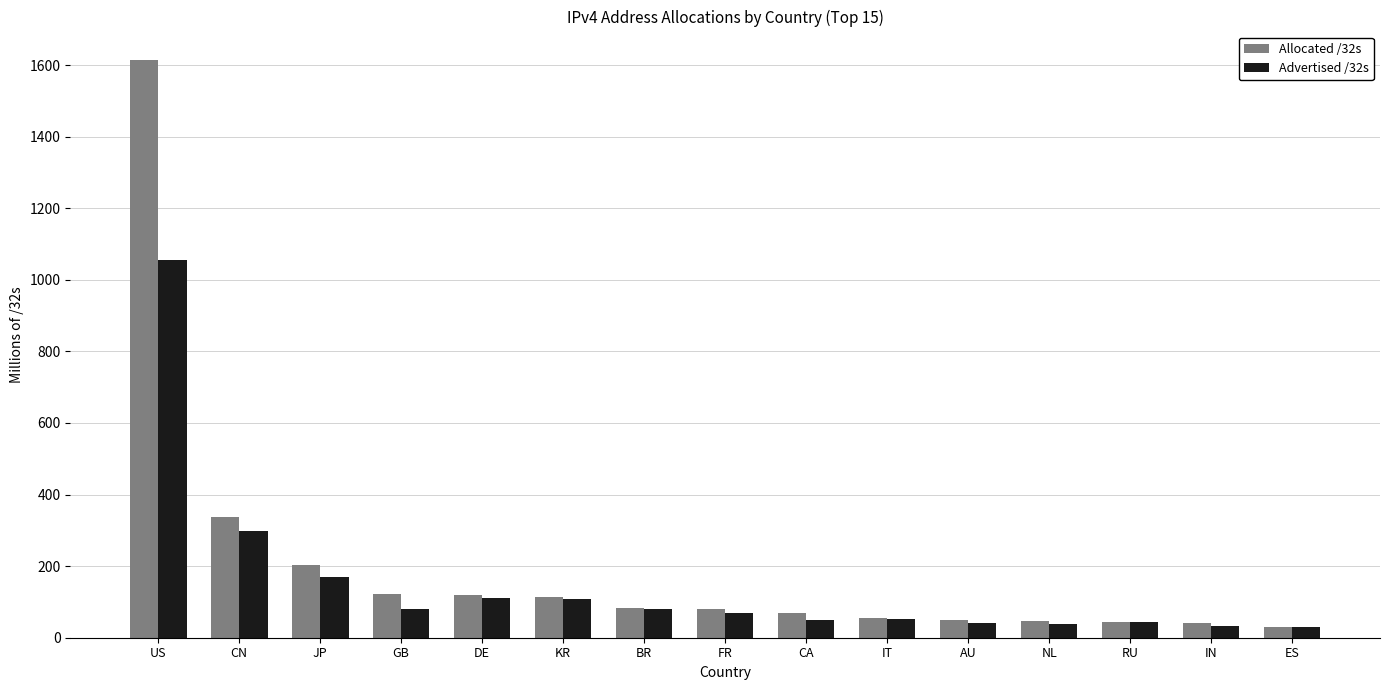

How many data points does each series have?

15